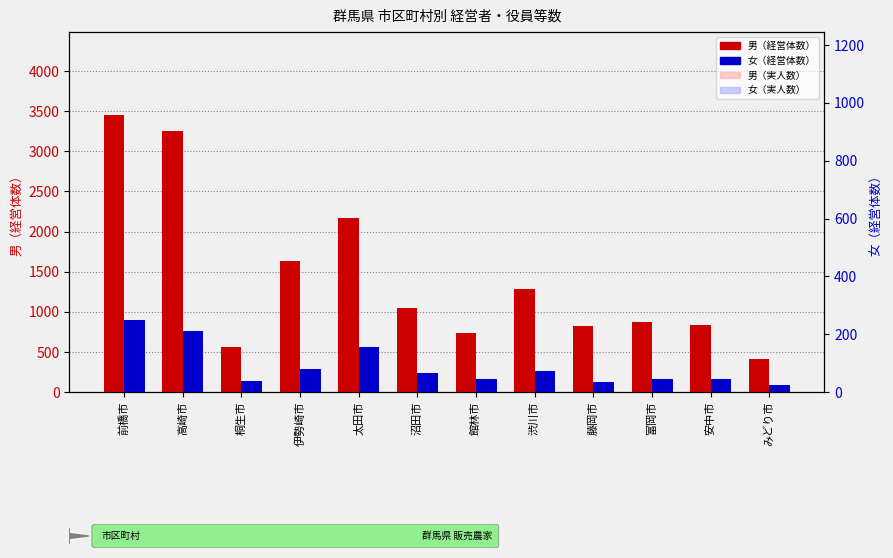

What is the difference between the second highest and second lowest values in the 男（経営体数） series?

2684